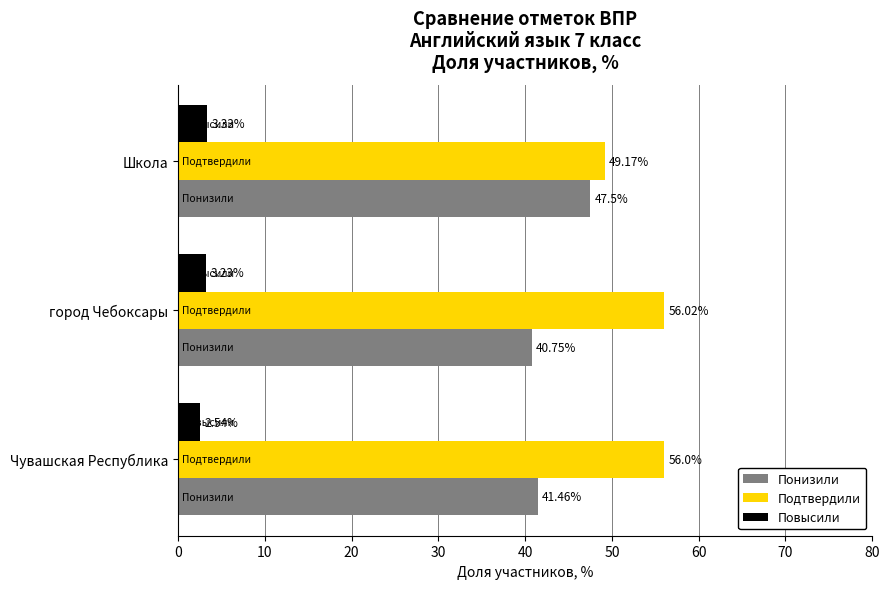

What is the difference between the maximum and minimum values in the Повысили series?

0.8